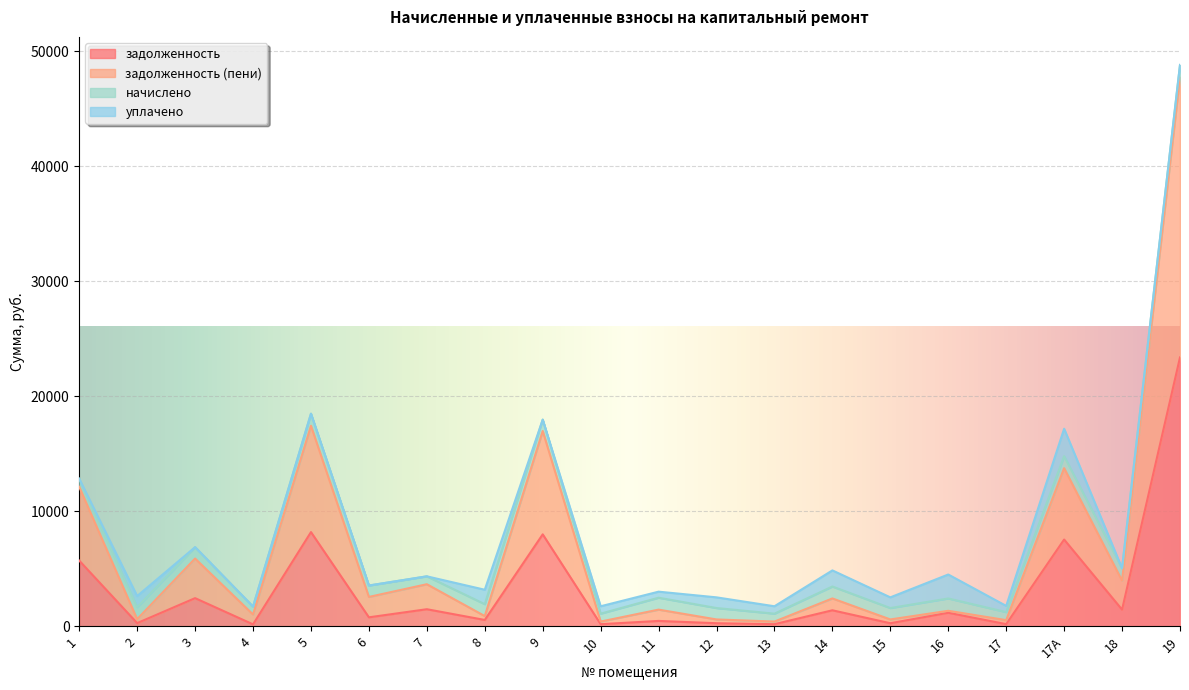

Does the chart display data point markers on the line(s)?

No